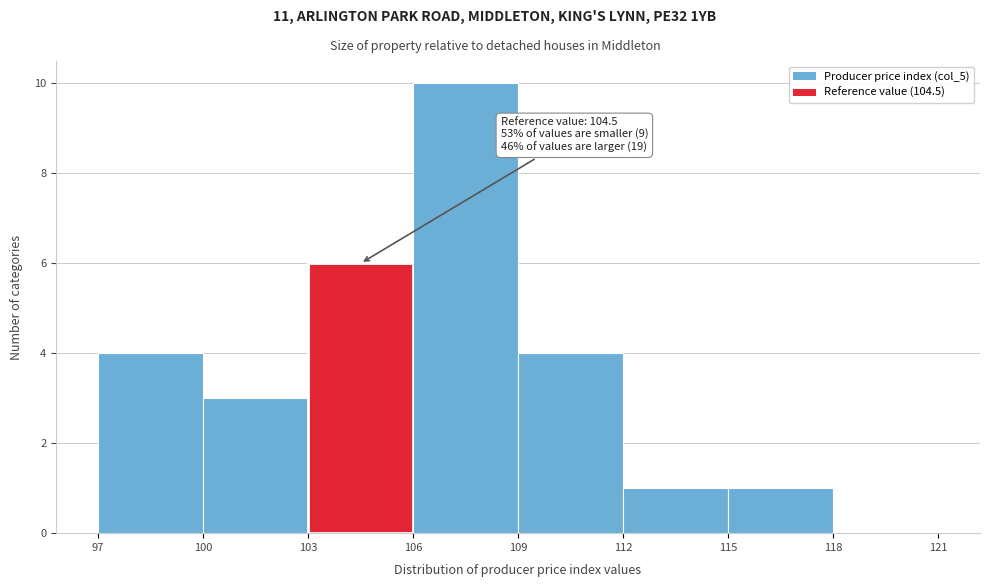

Which range on the x-axis has the tallest bar?

106 to 109